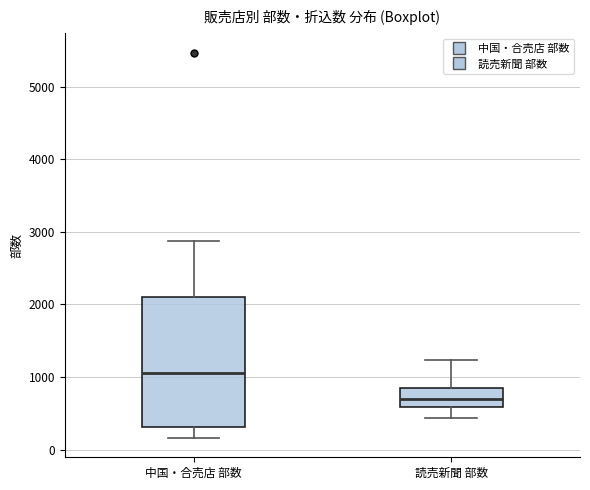

Reading left to right, transcribe this box plot: for each box, give where its median line is, the range the box spans, and where its two whiskers end, as read against the y-axis. The values are not printed on the chart, so give them approximately, as read against the axis.

中国・合売店 部数: median 1100, box 300 to 2100, whiskers 200 to 2900
読売新聞 部数: median 700, box 600 to 900, whiskers 400 to 1200